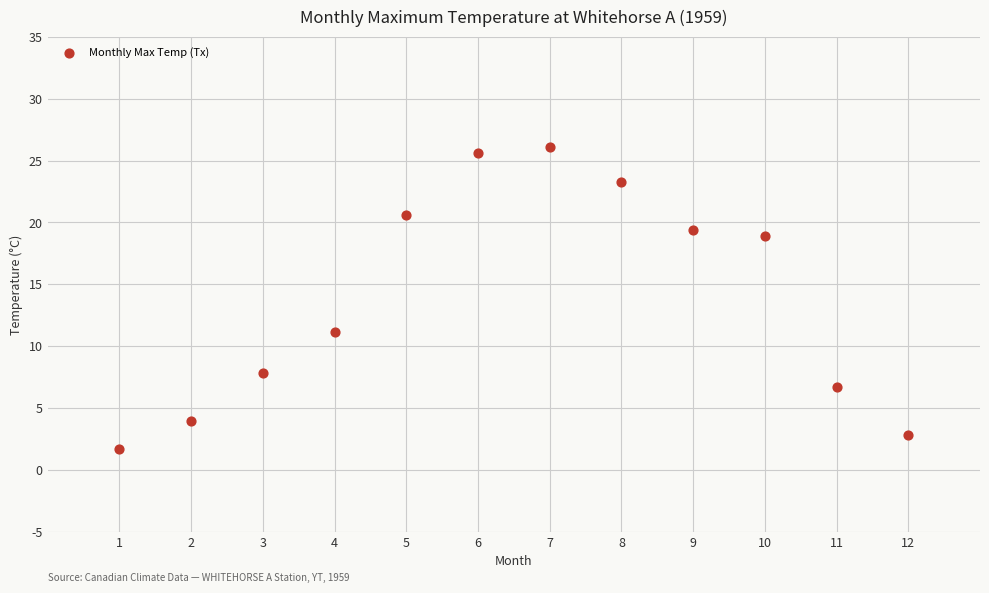

What is the average Y value?

14.0